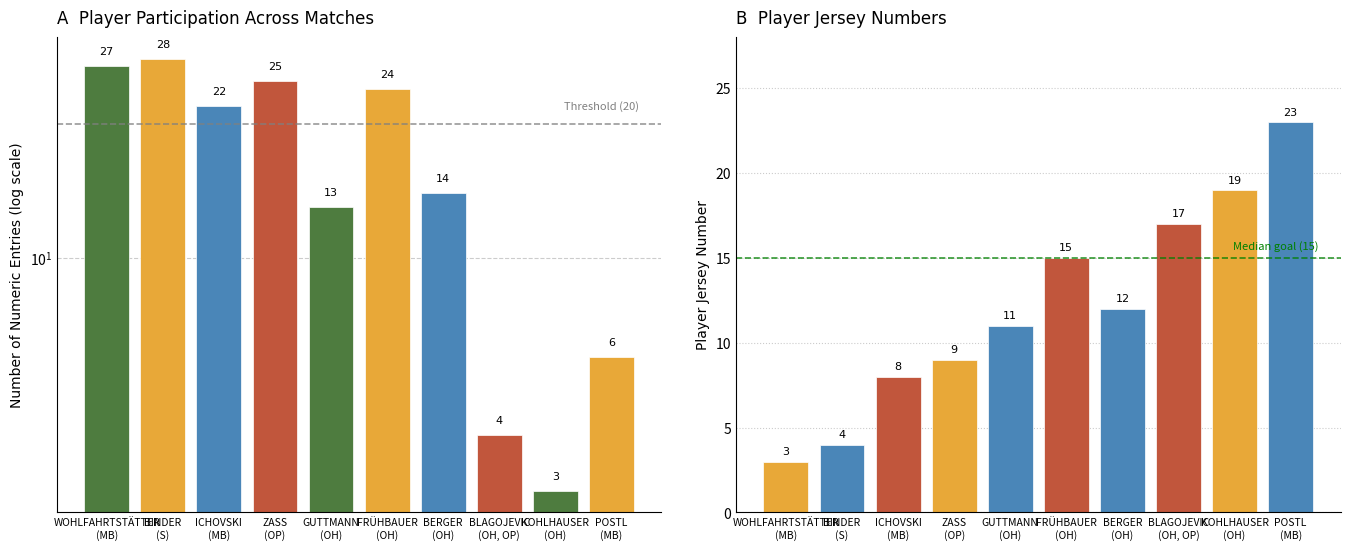

Are the bars grouped side by side (vs. stacked)?

Yes